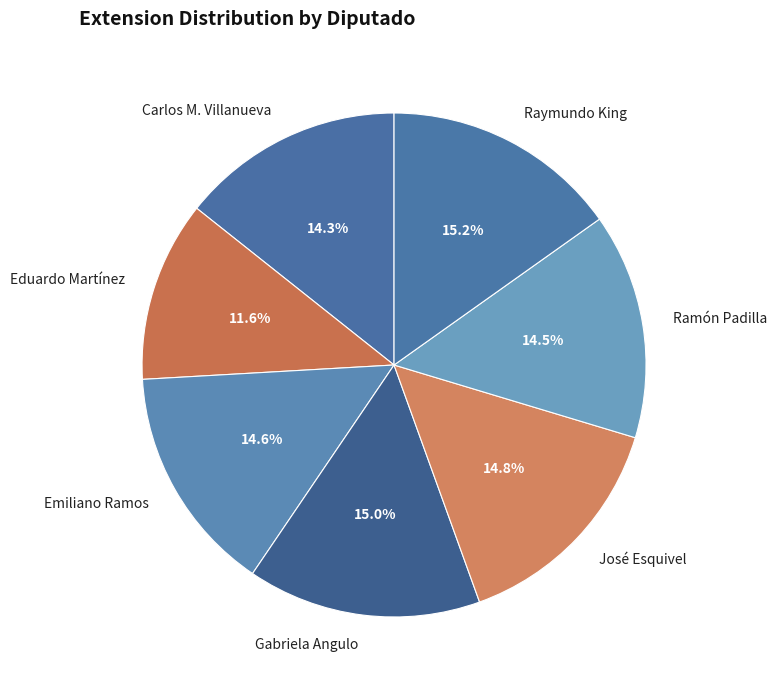

Approximately how many times larger is the value at Emiliano Ramos compared to Gabriela Angulo?

1.0